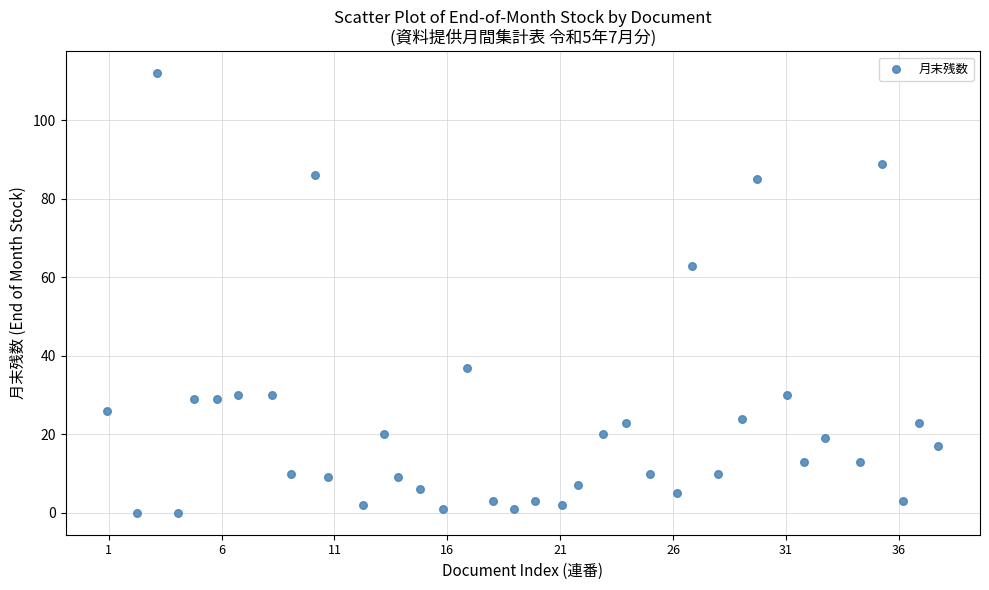

What Y value in the scatter plot is closest to 56?

63